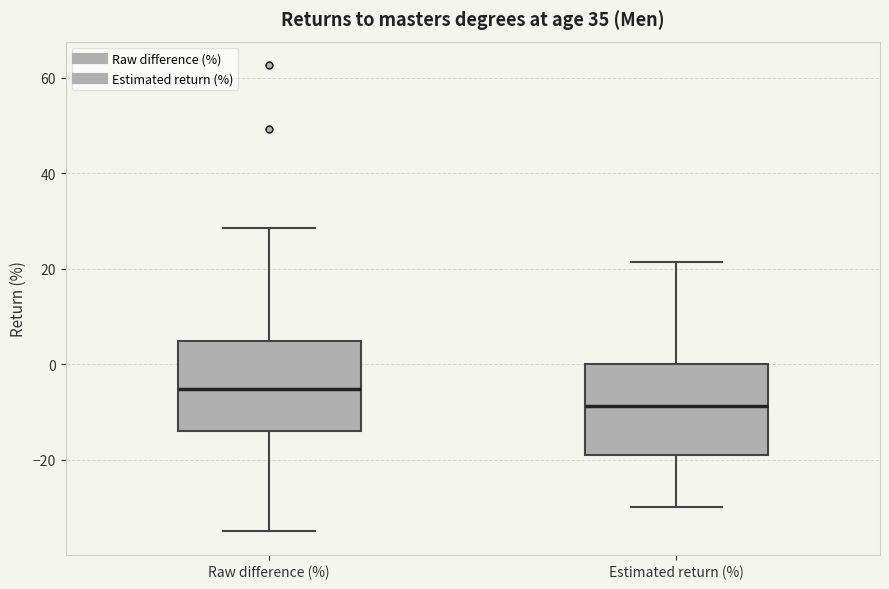

Reading left to right, transcribe this box plot: for each box, give where its median line is, the range the box spans, and where its two whiskers end, as read against the y-axis. The values are not printed on the chart, so give them approximately, as read against the axis.

Raw difference (%): median -6, box -14 to 4, whiskers -36 to 28
Estimated return (%): median -8, box -20 to 0, whiskers -30 to 22